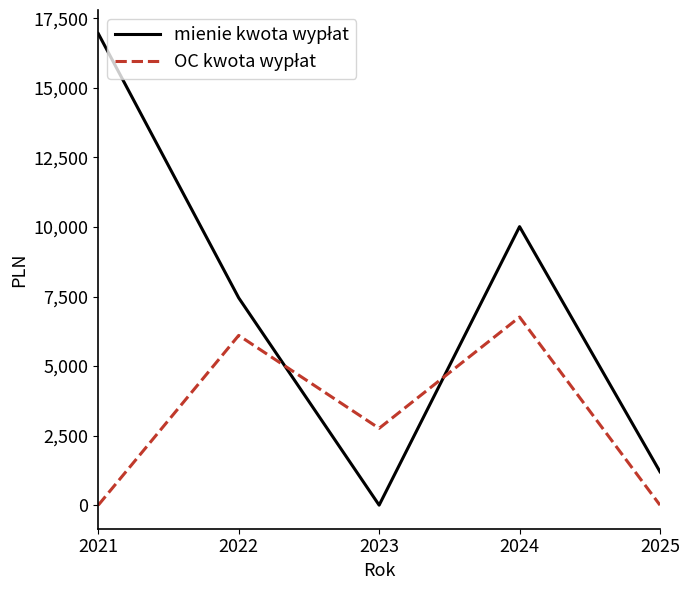

What is the spread (max minus min) of values at 2024?

3250.6